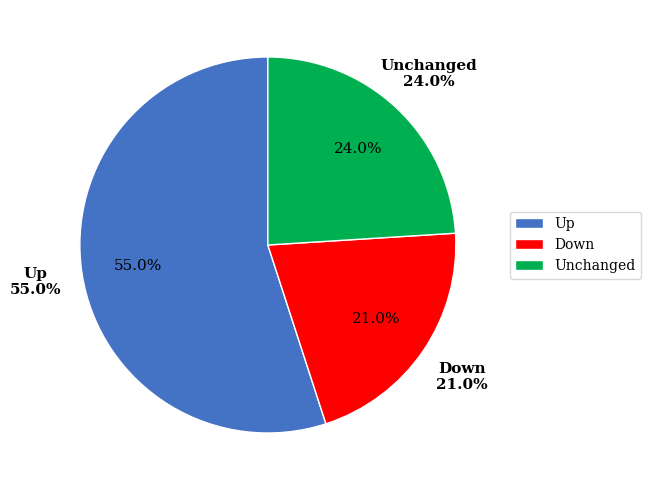

Is it true that up is 55% of the pie?

True